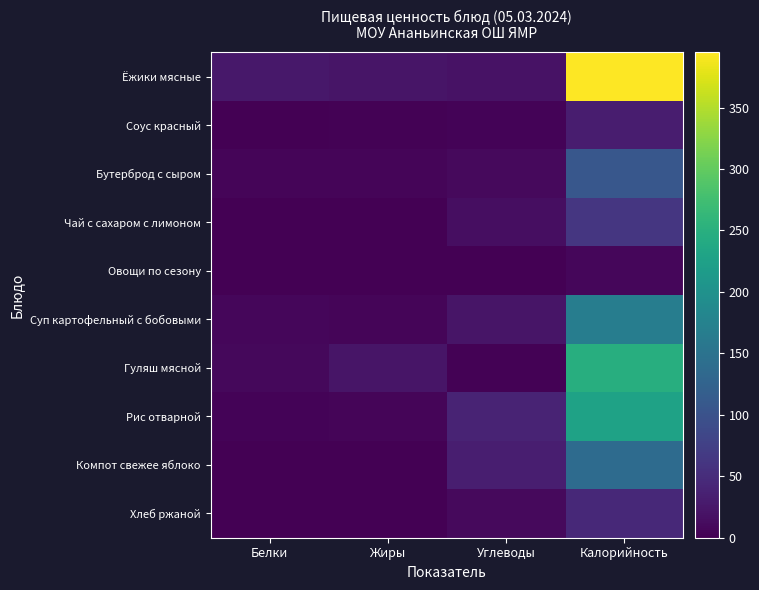

Rank the series at Белки from highest to lowest value.

Ёжики мясные, Гуляш мясной, Суп картофельный с бобовыми, Бутерброд с сыром, Рис отварной, Хлеб ржаной, Соус красный, Чай с сахаром с лимоном, Овощи по сезону, Компот свежее яблоко